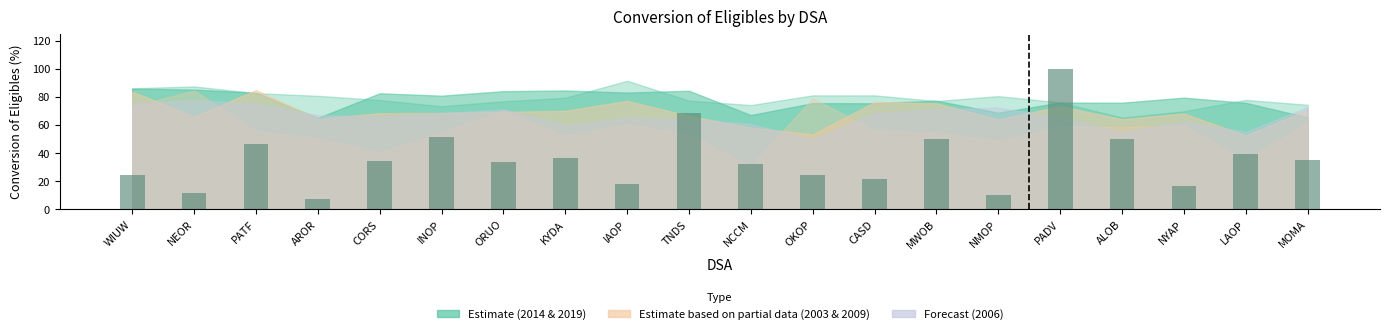

Which label corresponds to the largest value in the chart?

PADV